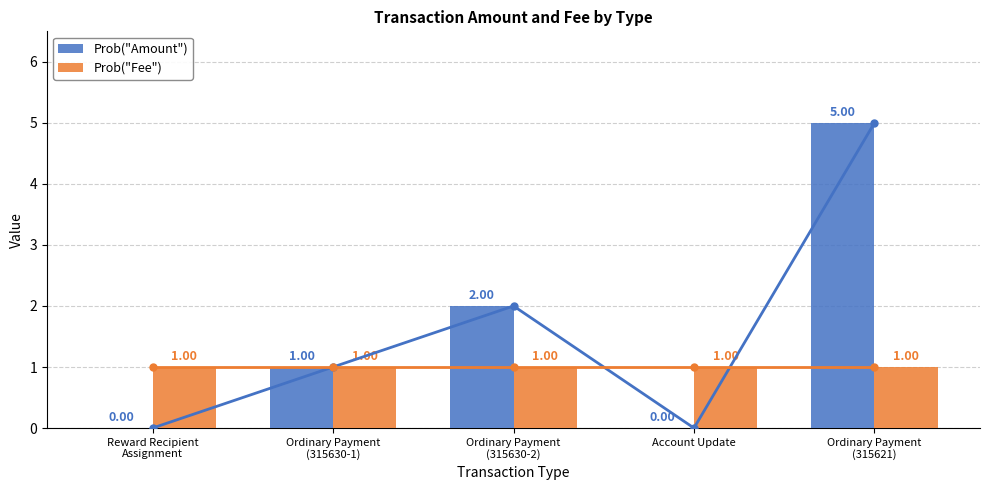

Is the value of Amount at Ordinary Payment
(315630-1) greater than the value of Fee at Ordinary Payment
(315630-2)?

No